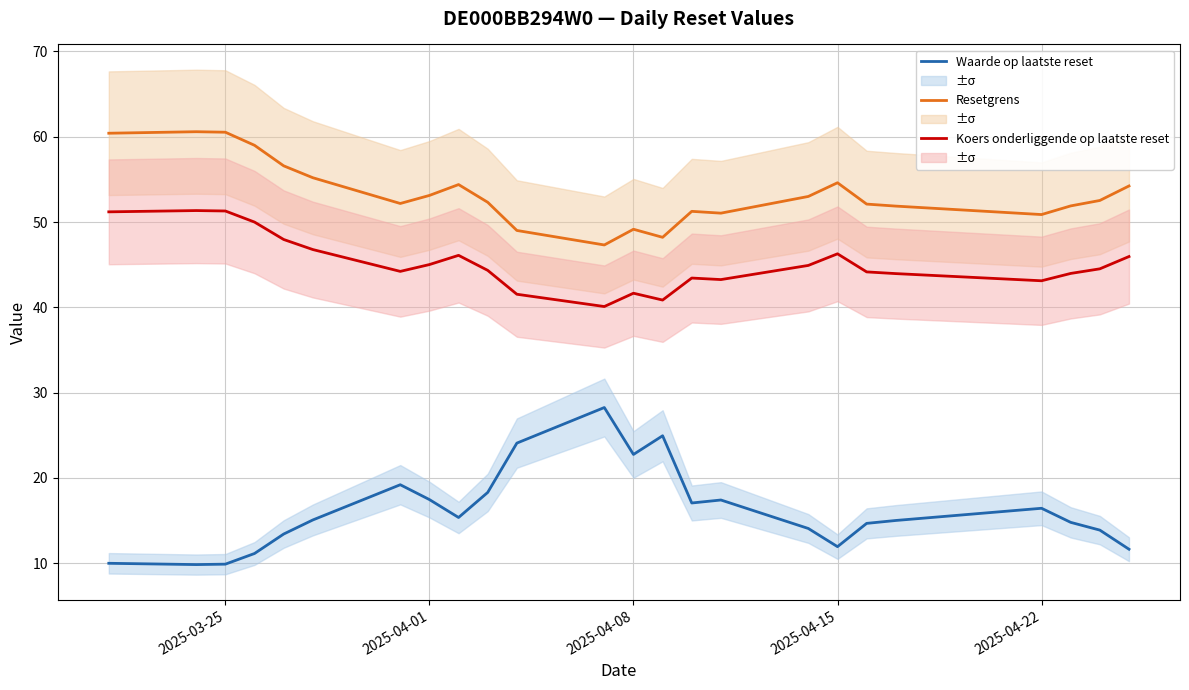

What is the minimum value for Waarde op laatste reset?

9.8